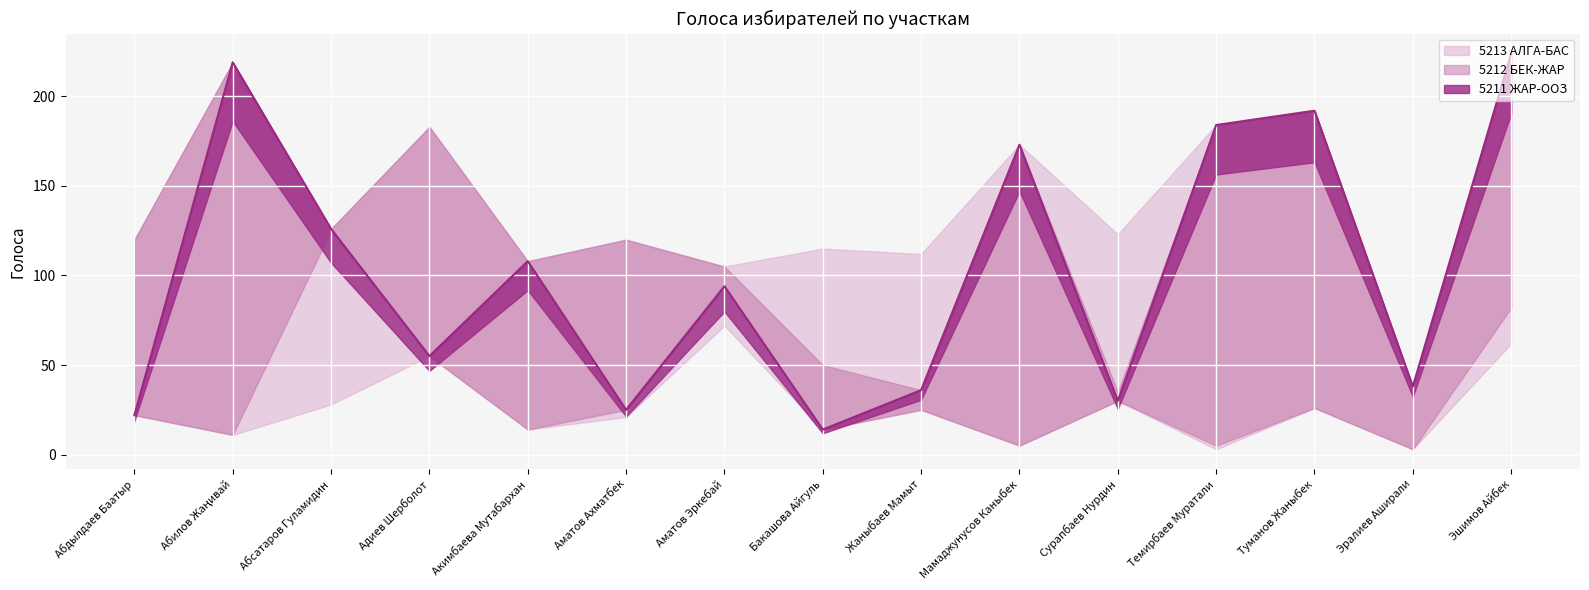

Which category has the lowest value across all series?

Эралиев Аширали